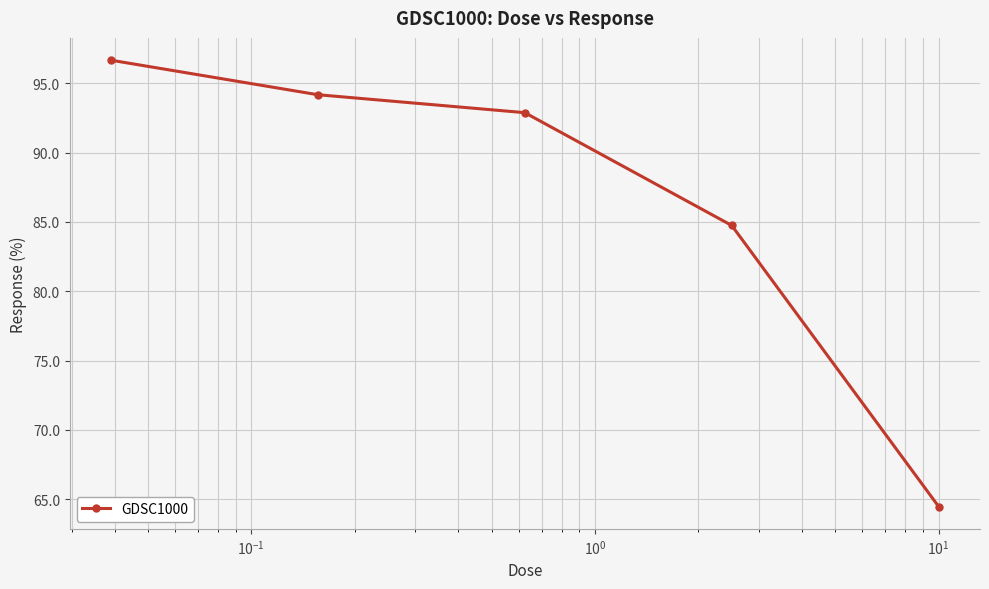

What is the average value?

86.6